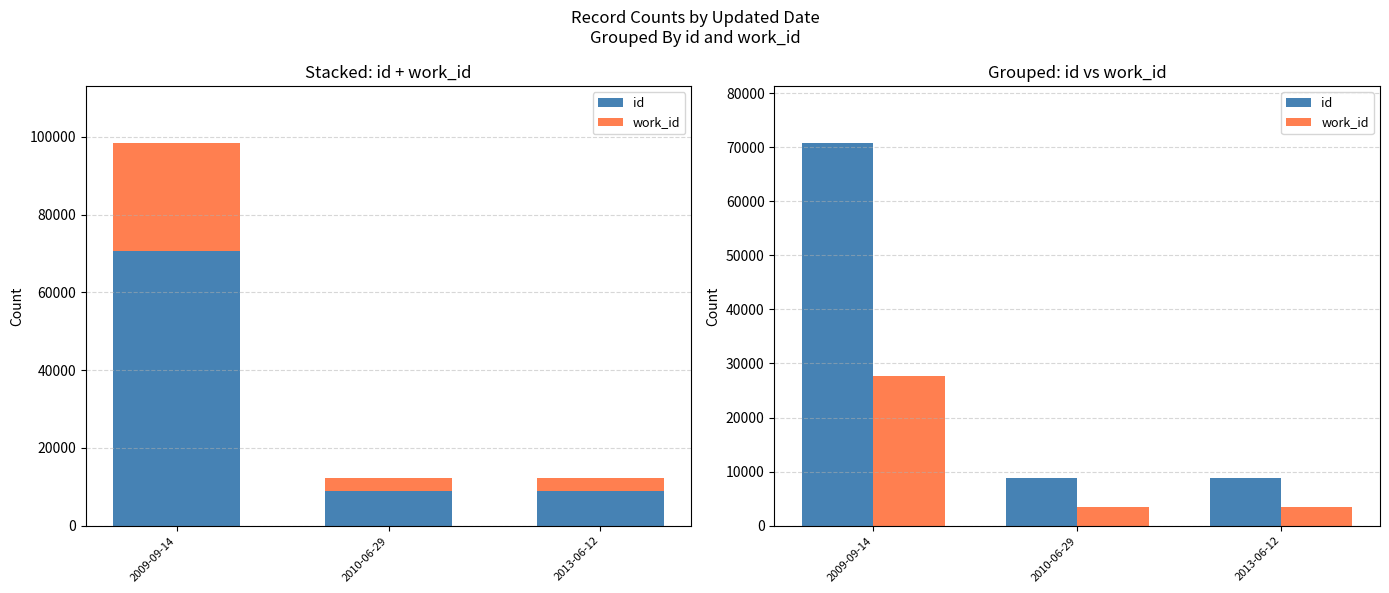

Reading right to left, list all the values displayed in this chart.

id: 8848	8851	70707
work_id: 3463	3465	27670